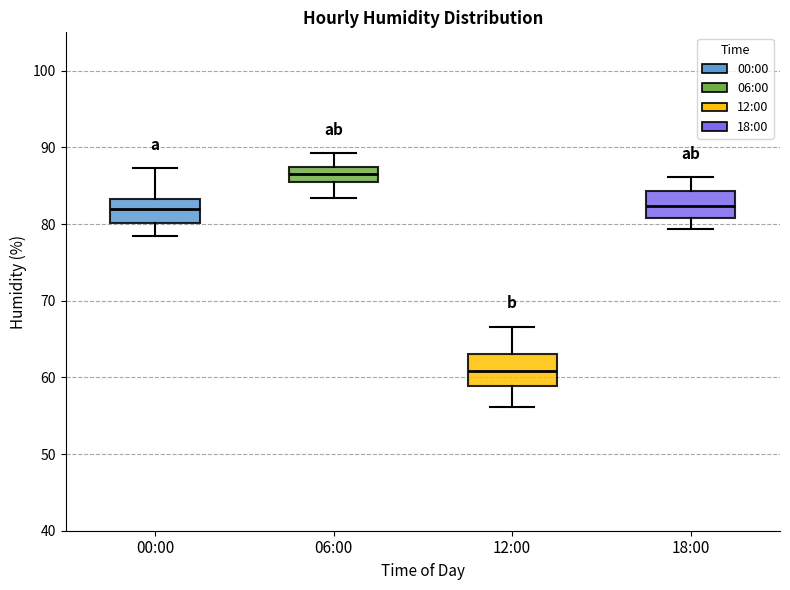

Which box's median line is the highest?

06:00